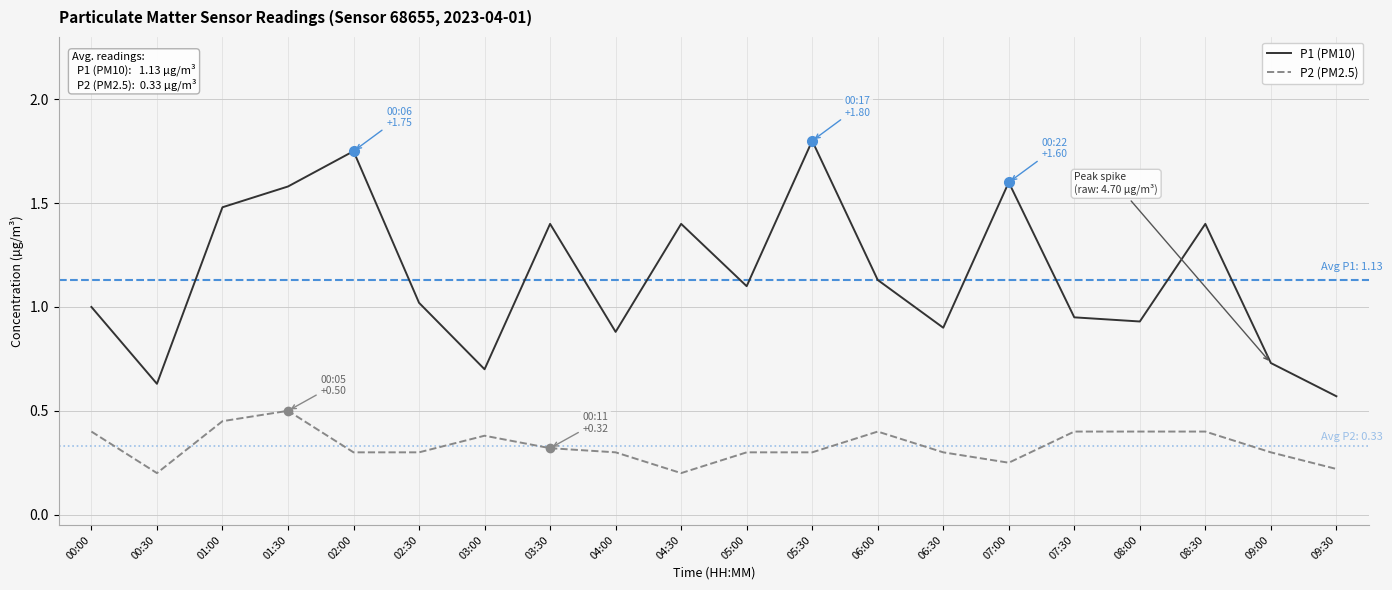

True or false: P1 (PM10) and P2 (PM2.5) cross at least once.

False